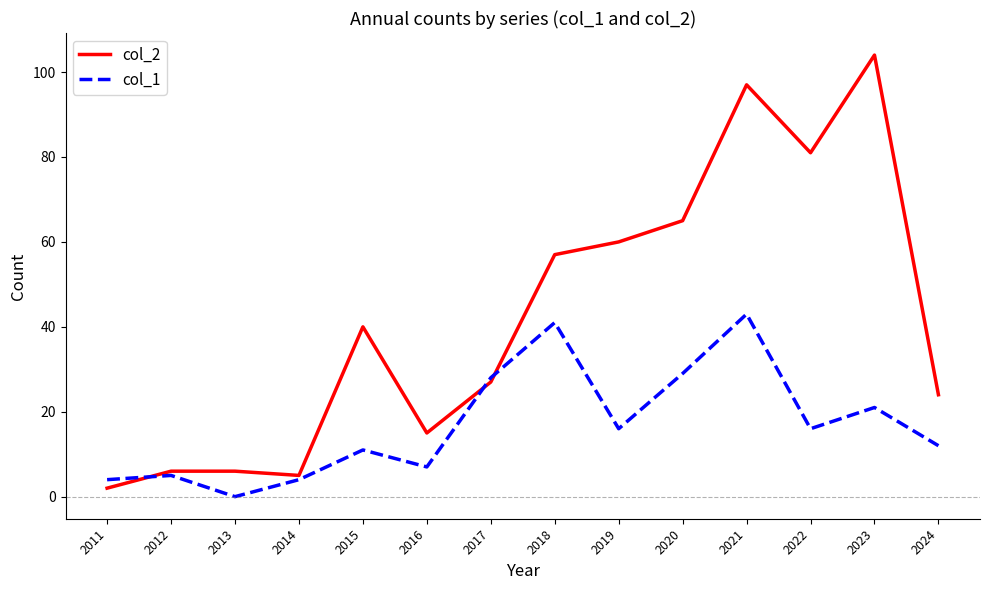

True or false: col_2 has a value of 15 at 2016.

True